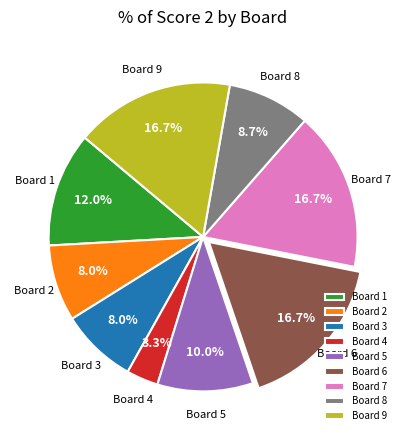

Do Board 6 and Board 8 together represent more than half of the pie?

No